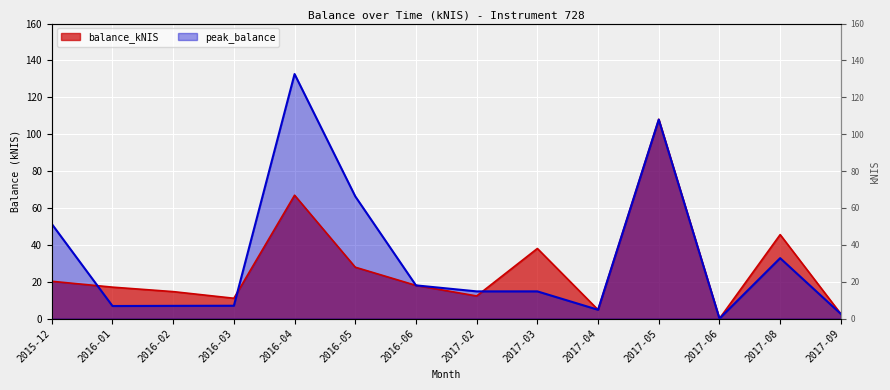

Is it true that balance_kNIS equals 4.8 at 2017-04?

True